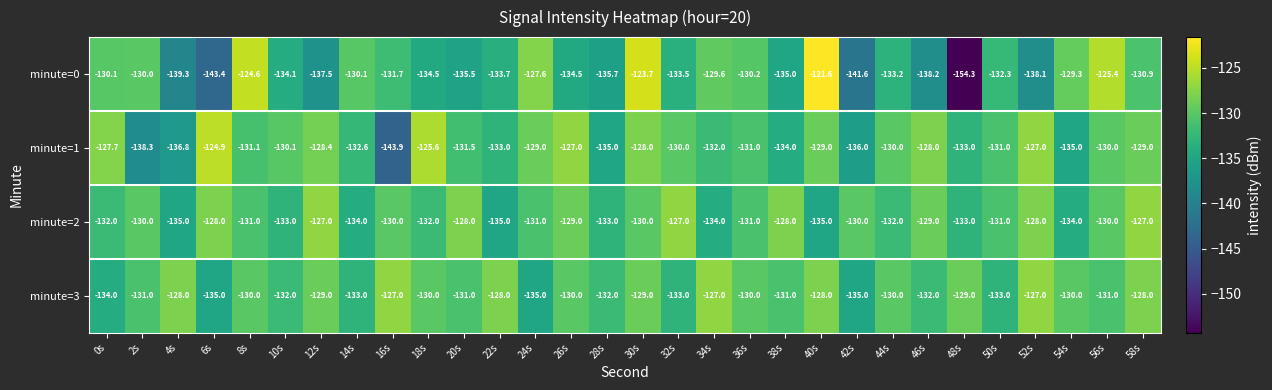

At which label is minute=1 closest to -134?

38s